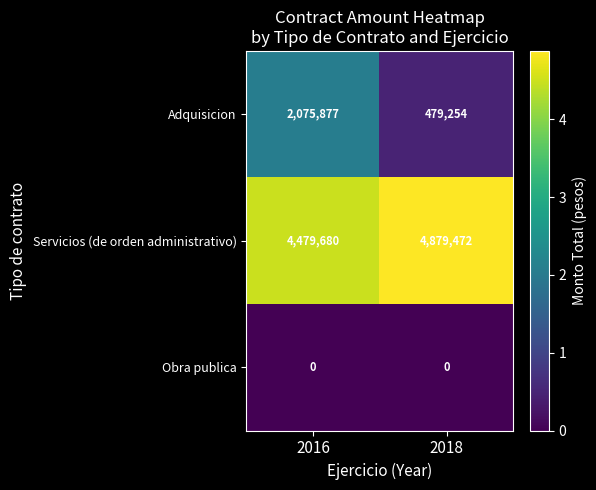

What is the difference between the Adquisicion values at 2018 and 2016?

1596623